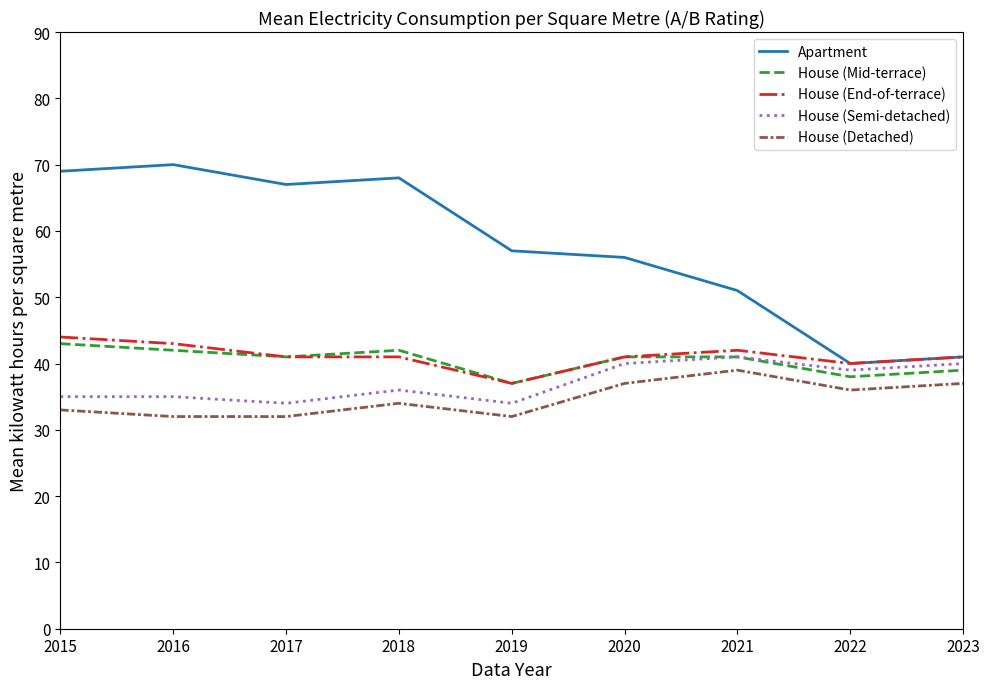

True or false: House (Detached) and House (End-of-terrace) cross at least once.

False